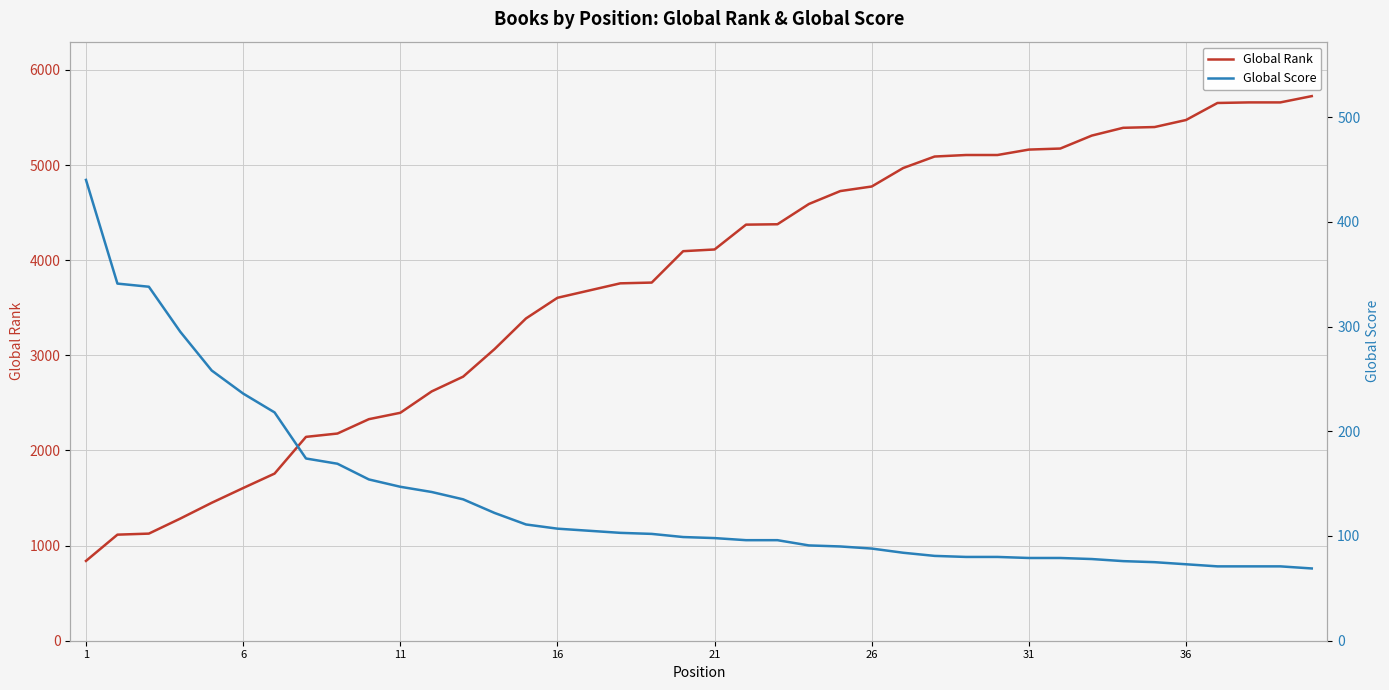

True or false: Global Score and Global Rank cross at least once.

False